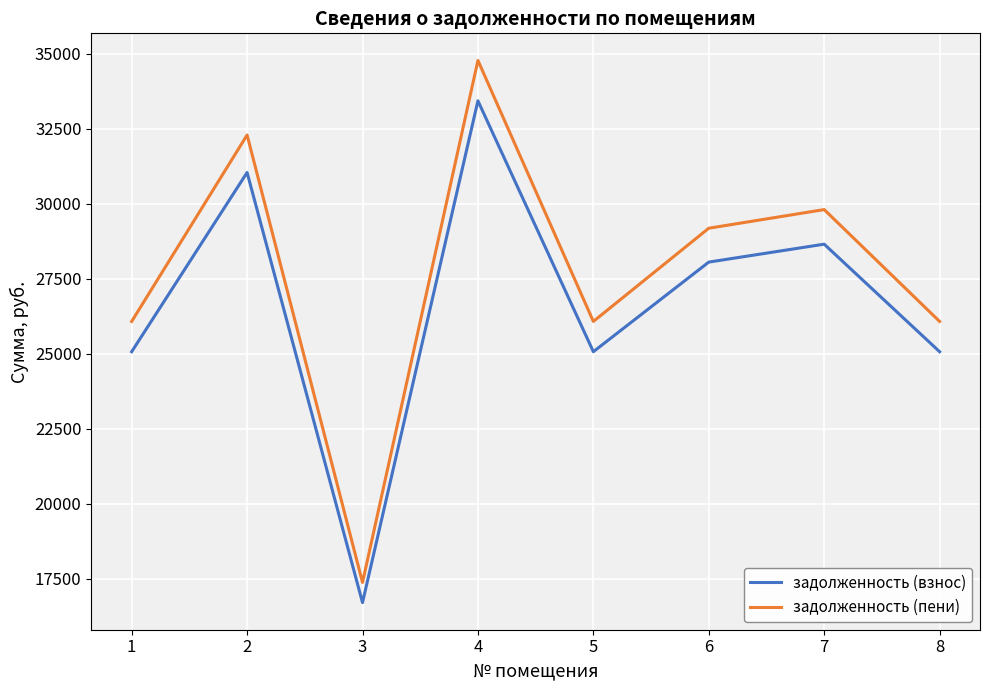

Is it true that задолженность (взнос) equals 7510.9 at 7?

False